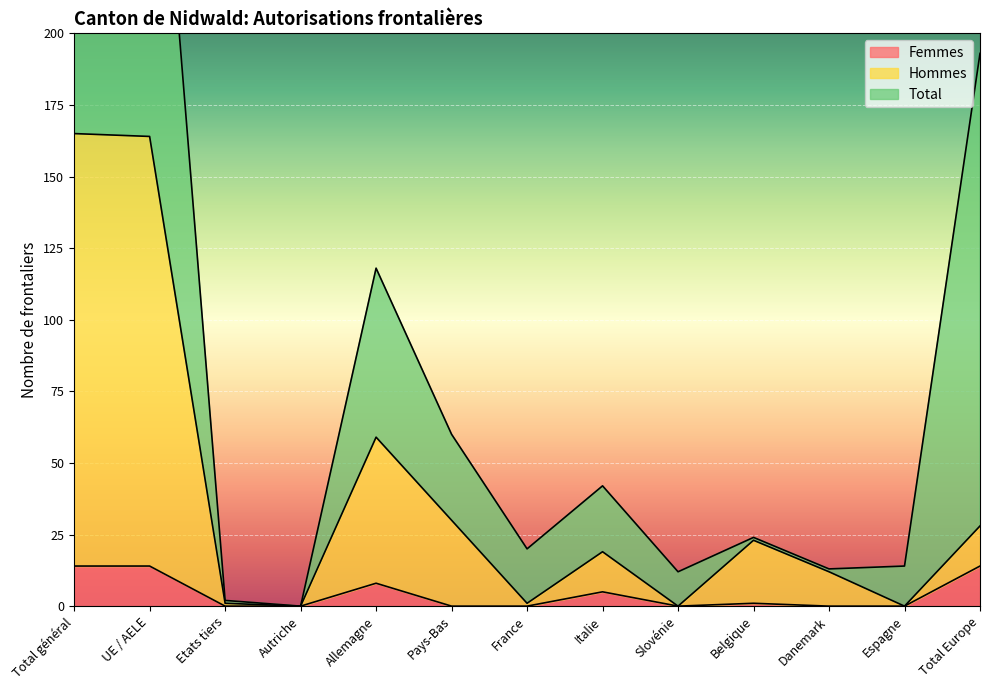

True or false: Femmes has a value of -7 at Pays-Bas.

False